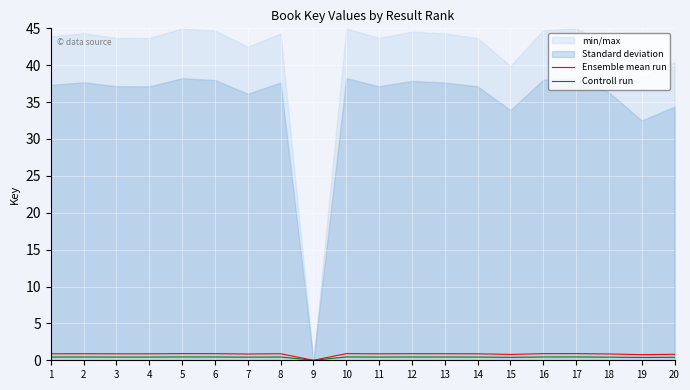

What is the value of the Controll run point at the 6th from the left?

0.4